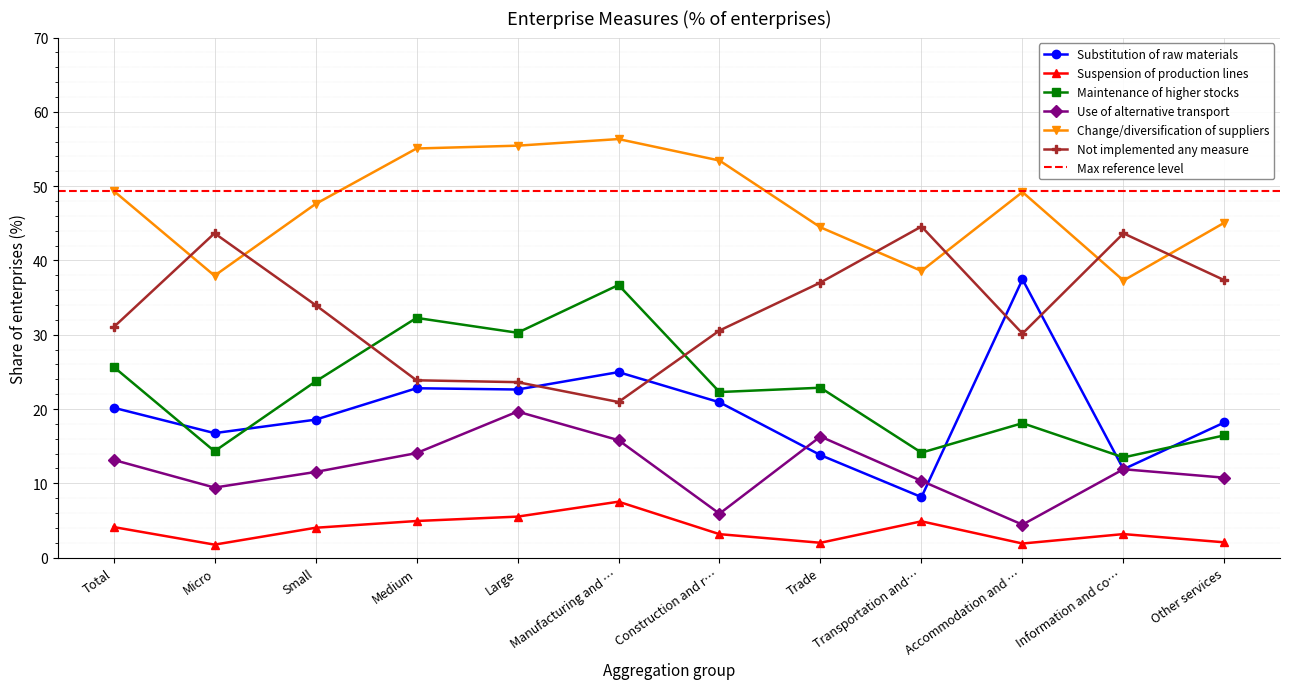

Read the Maintenance of higher stocks value at Construction and r….

22.3